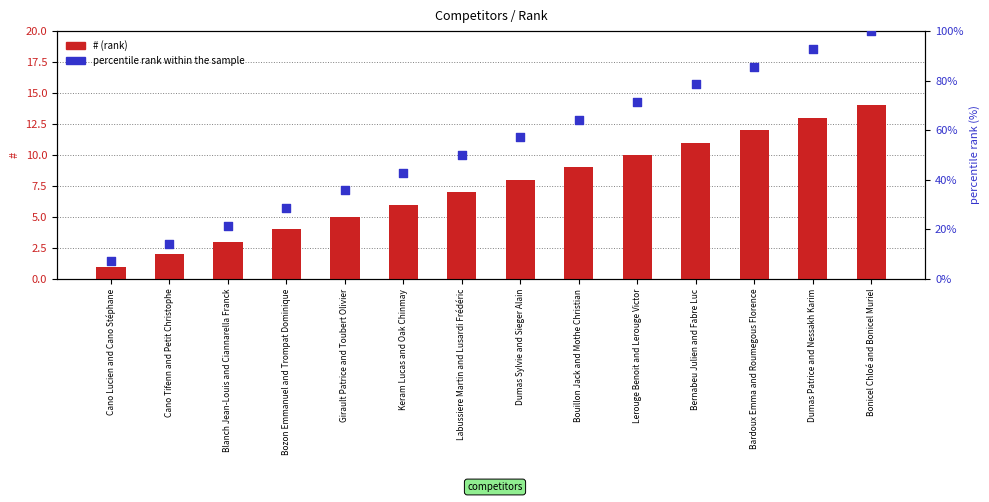

Which series contains the lowest Y value?

#